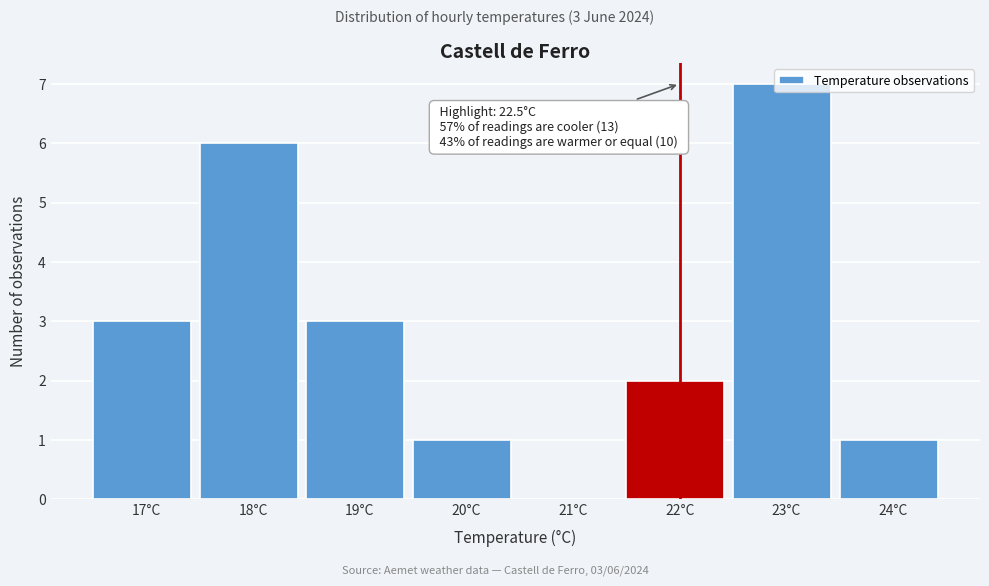

Read the value at 23°C.

7